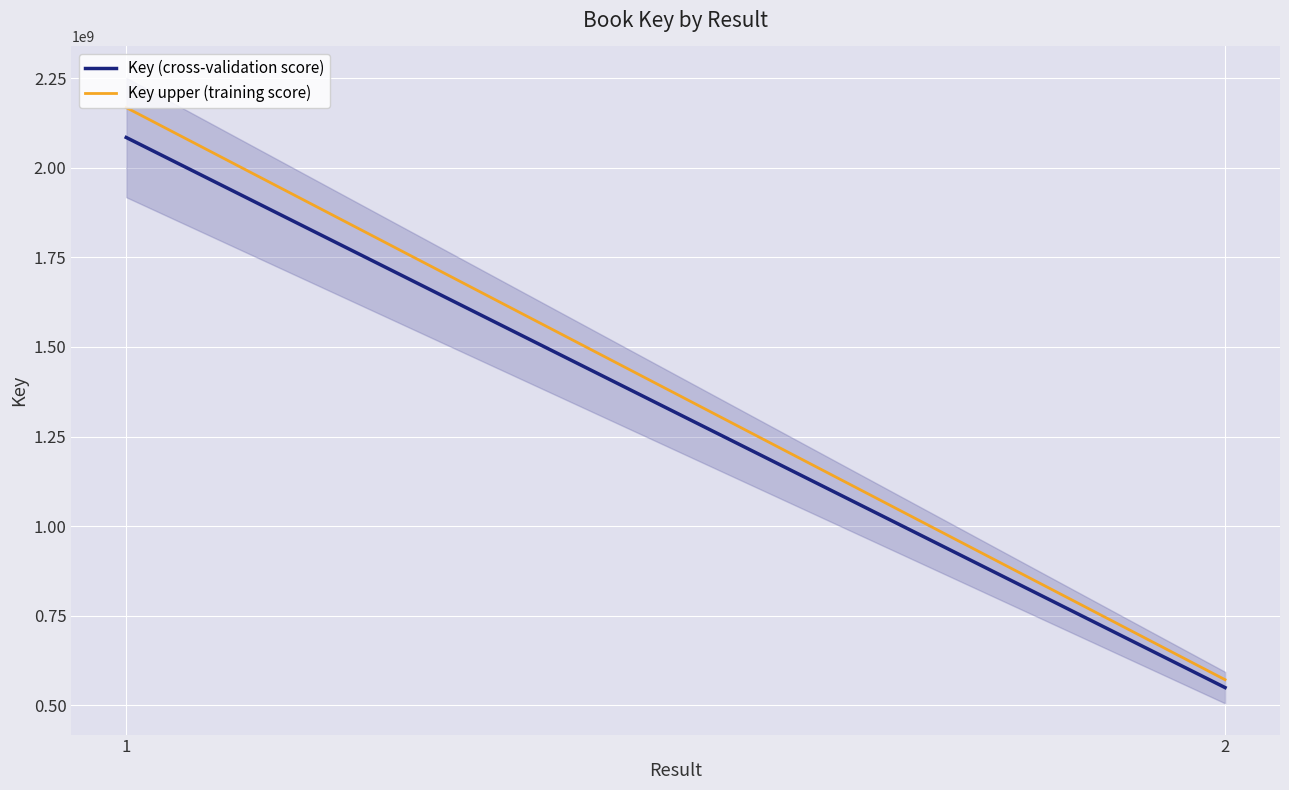

How many distinct data groups are displayed?

2